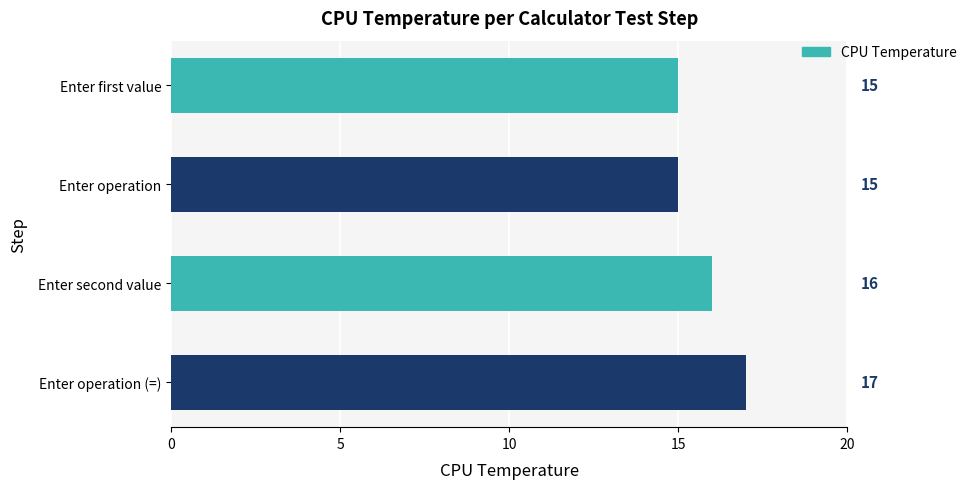

What is the minimum value shown in the chart?

15